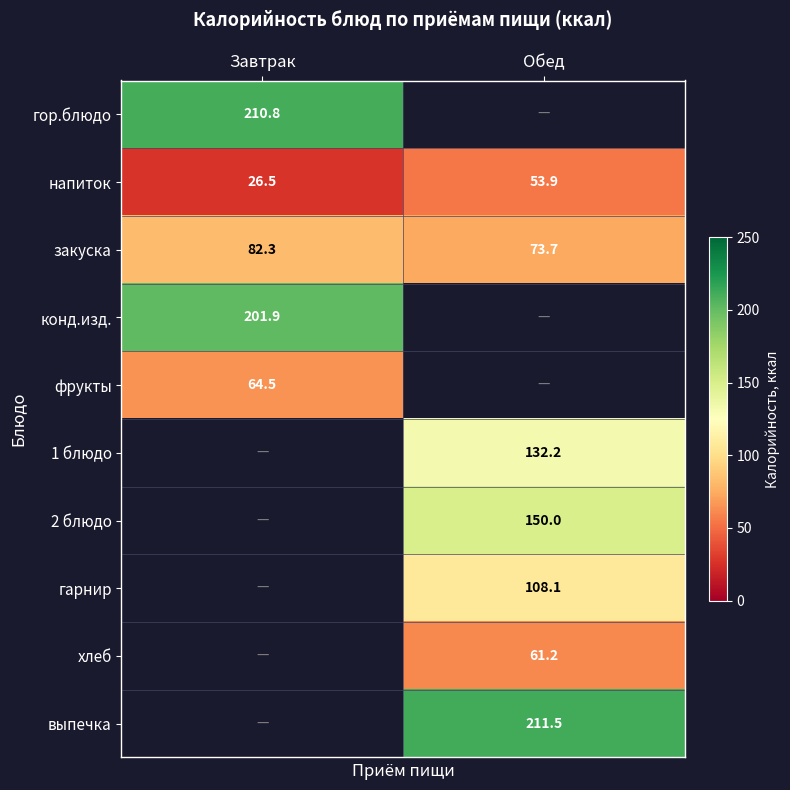

At how many categories does at least one series exceed 36?

2